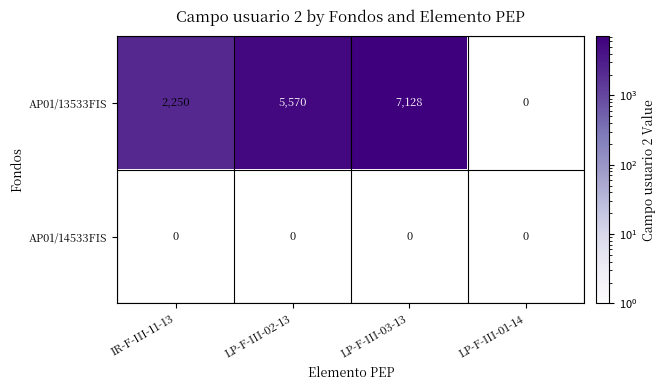

True or false: AP01/13533FIS has a value of 3019 at IR-F-III-11-13.

False